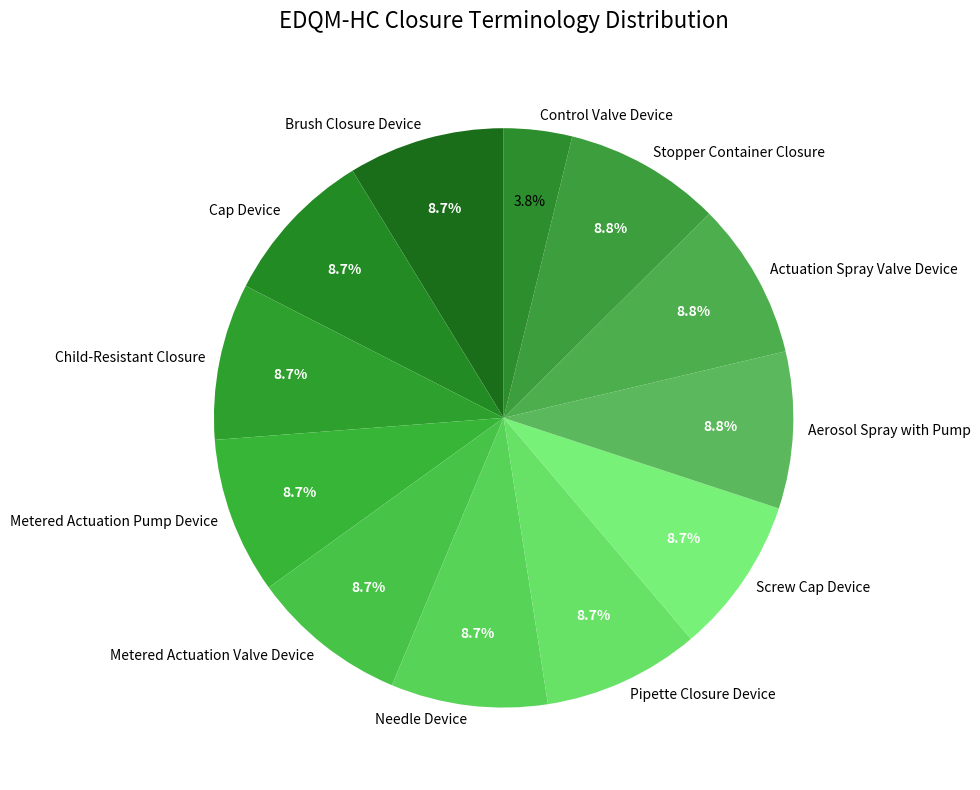

To the nearest percent, what is the average slice percentage?

8%